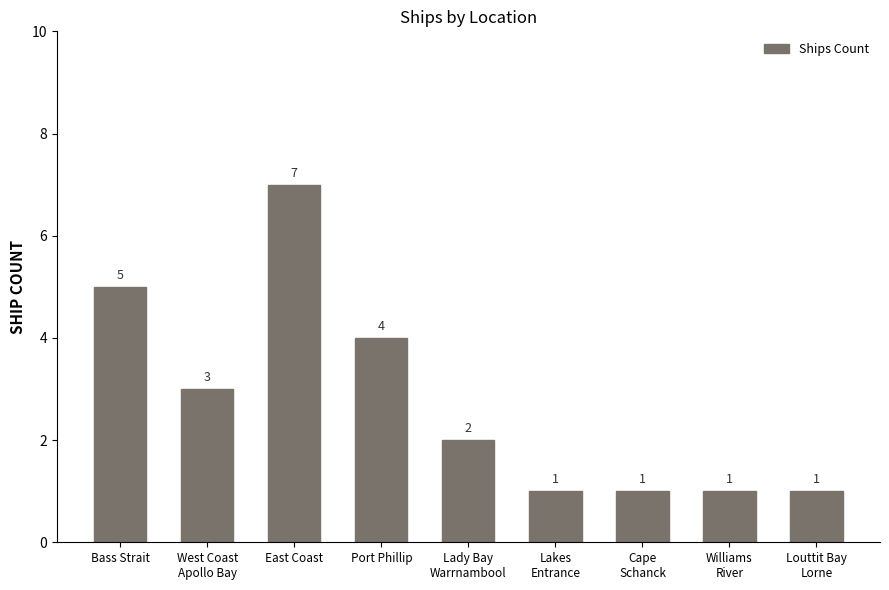

What is the maximum value shown in the chart?

7